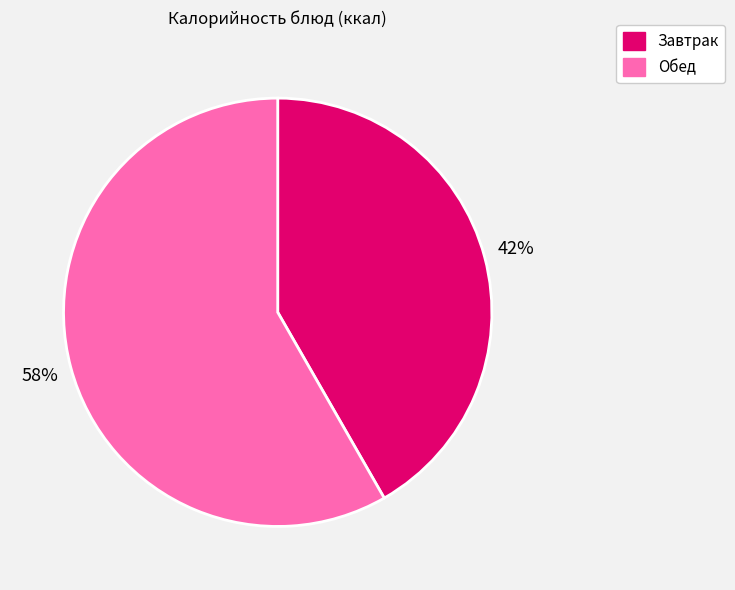

To the nearest percent, what is the average slice percentage?

50%